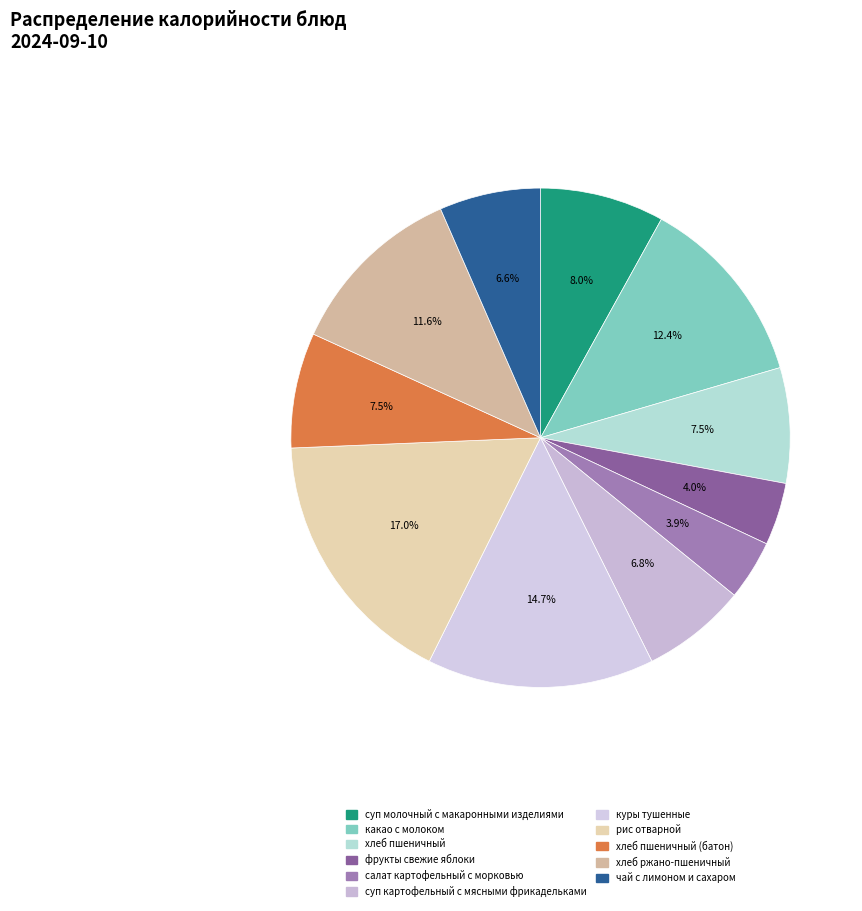

Which category has the smallest portion of the pie?

салат картофельный с морковью